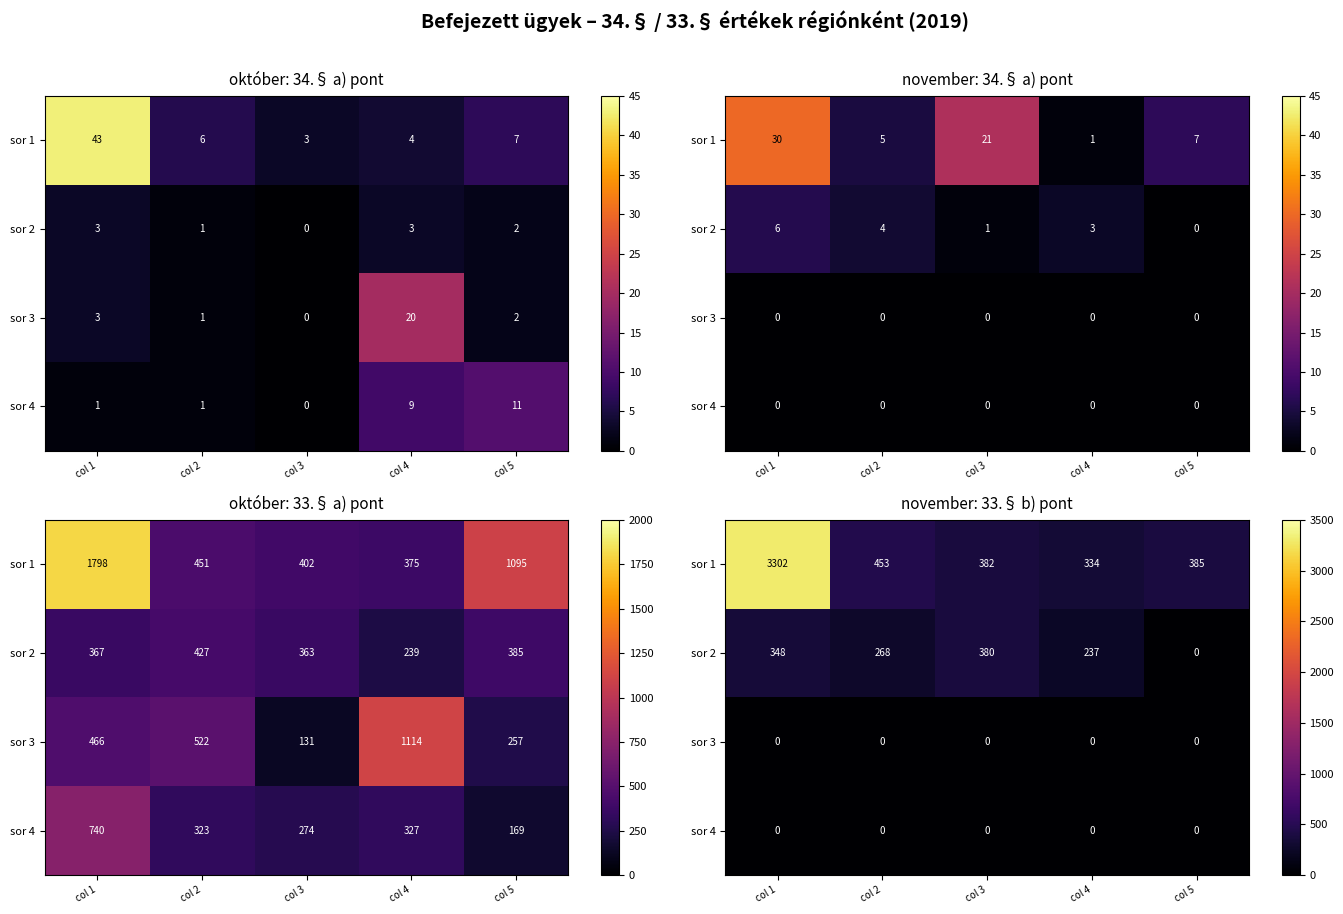

Which category has the highest value across all series?

col 1